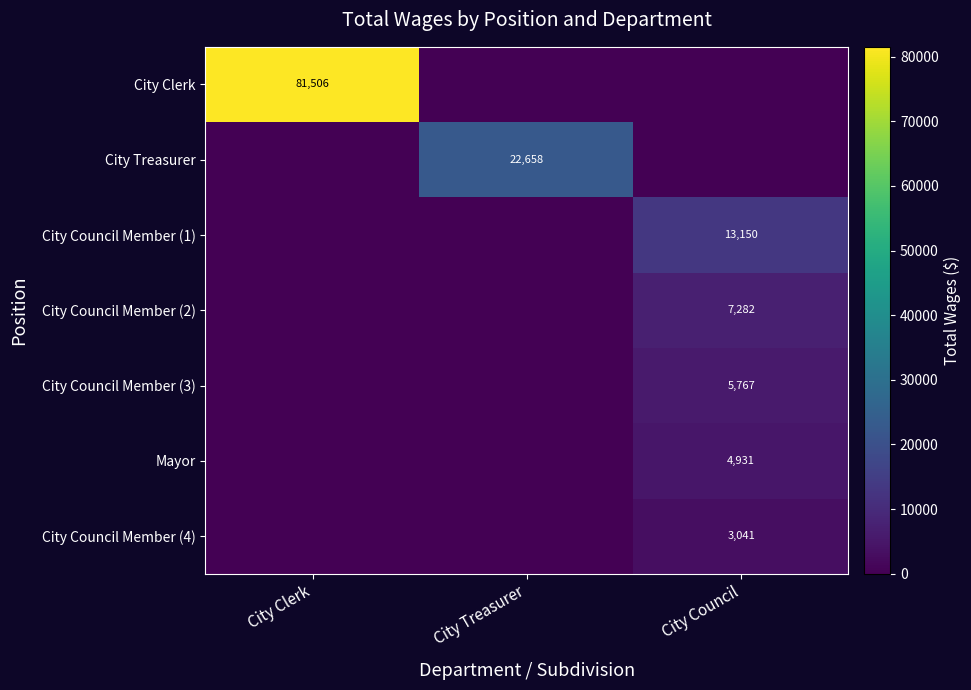

Is it true that City Council Member (4) equals 4437 at City Council?

False